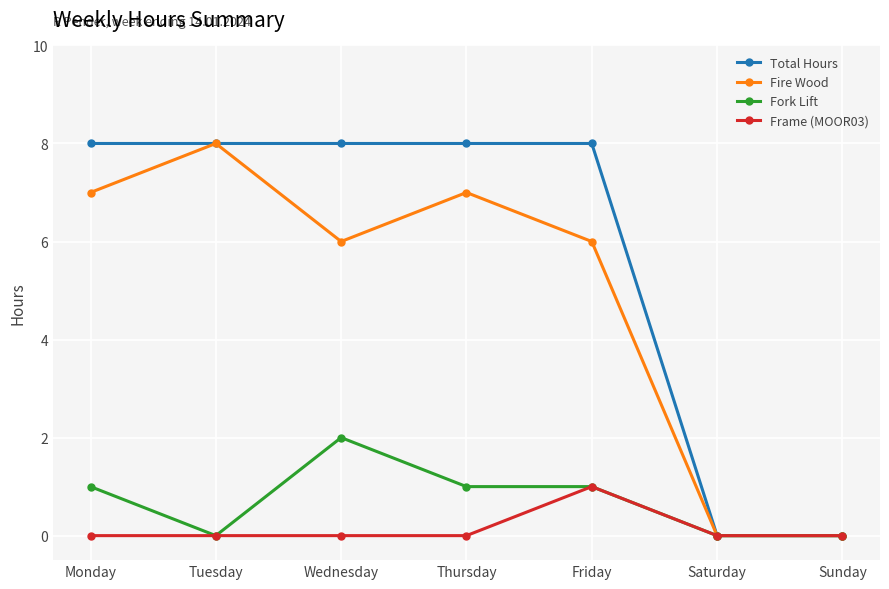

Is it true that Fire Wood equals 8 at Tuesday?

True